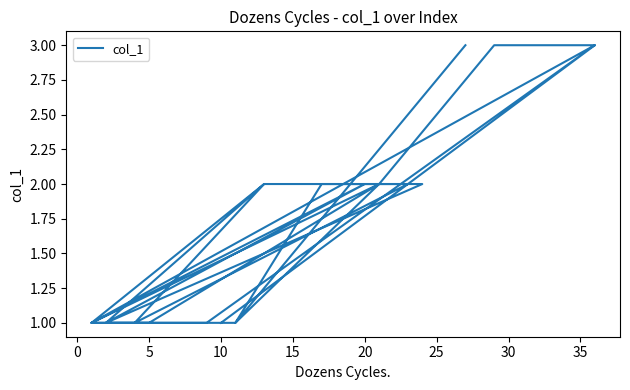

How many points are higher than both their immediate neighbors (excluding endpoints)?

3